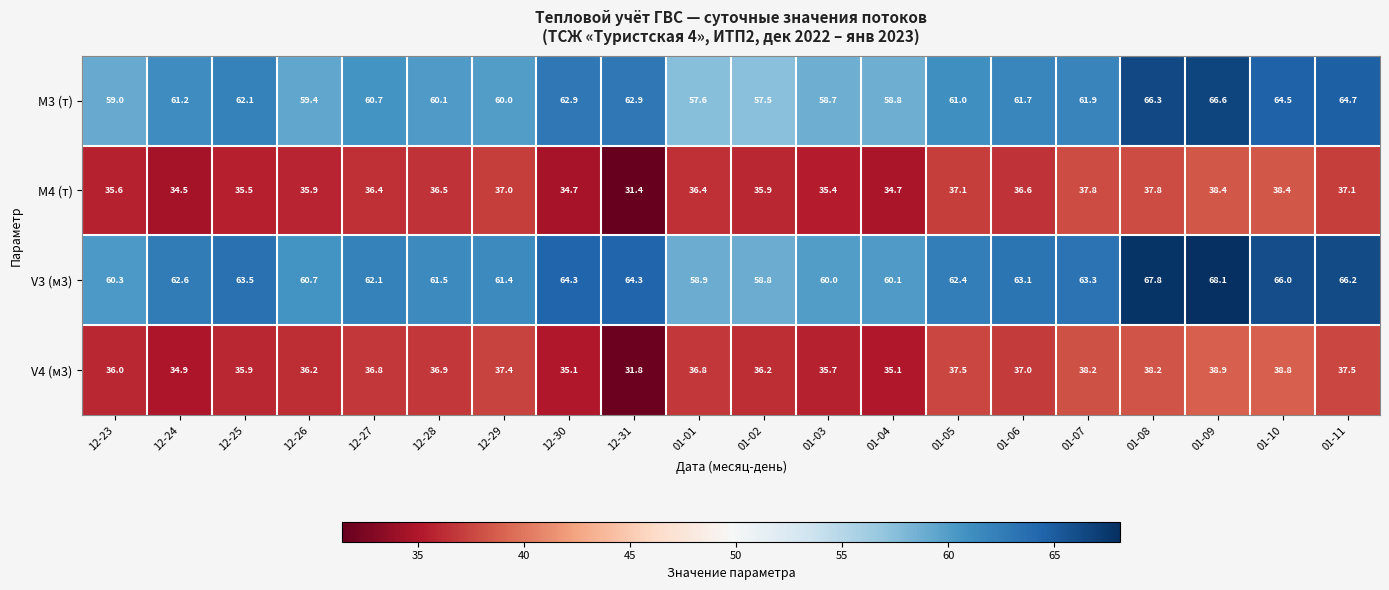

Which category has the lowest value across all series?

12-31